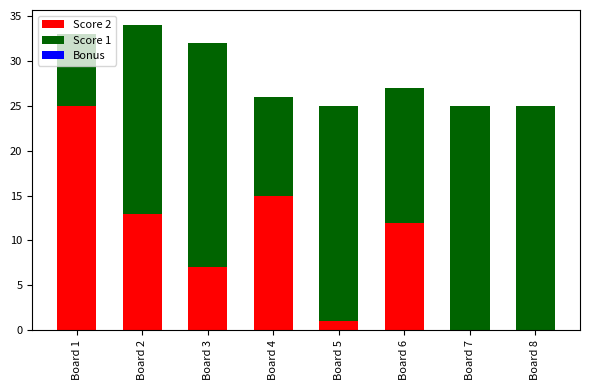

What is the total value across all series at Board 2?

34